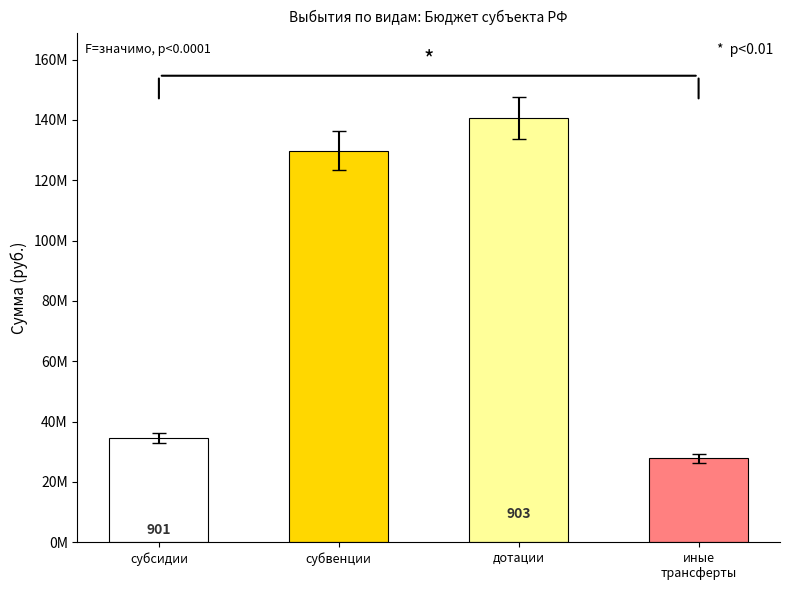

Does the chart contain any negative values?

No